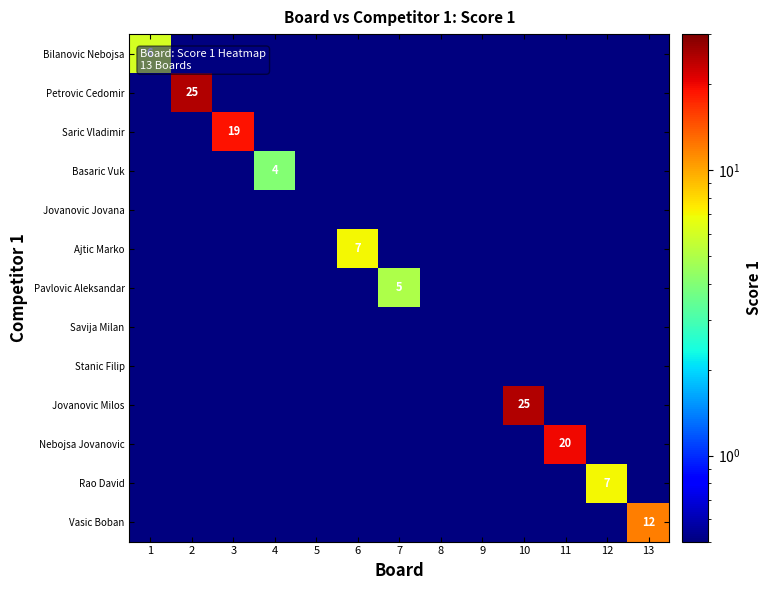

What is the maximum value for Savija Milan?

0.5